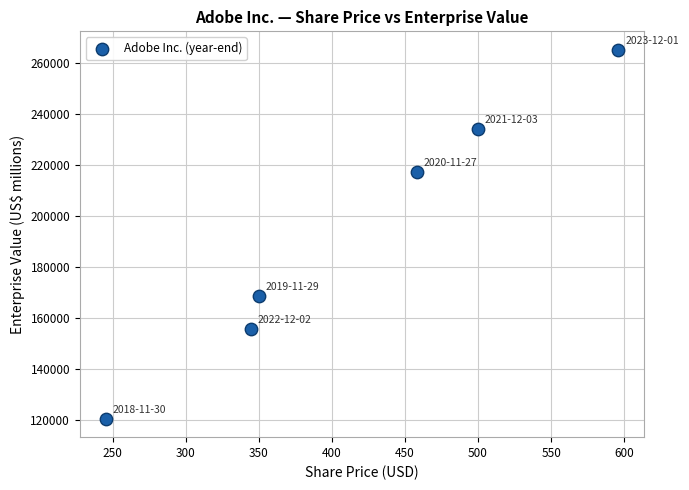

What is the range of Y values (max minus min)?

144865